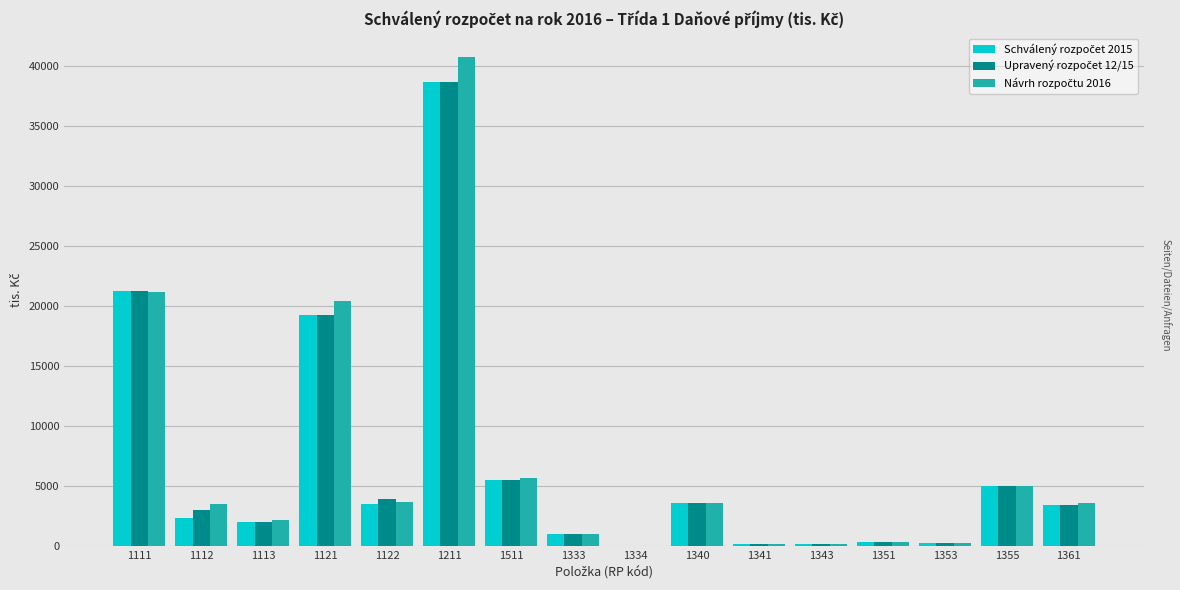

Which label corresponds to the largest value in the chart?

1211